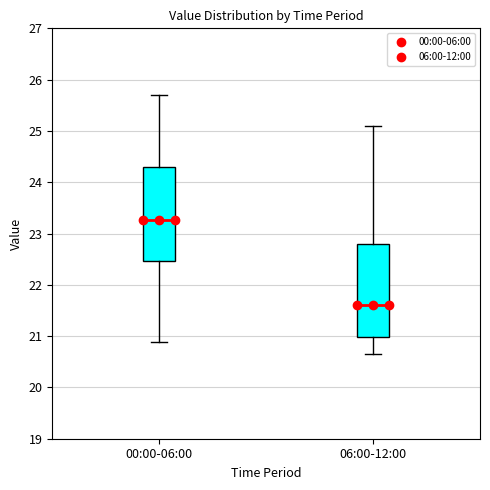

Where does the upper whisker of the box for 00:00-06:00 end on the y-axis? The values are not printed on the chart, so give them approximately, as read against the axis.

25.7